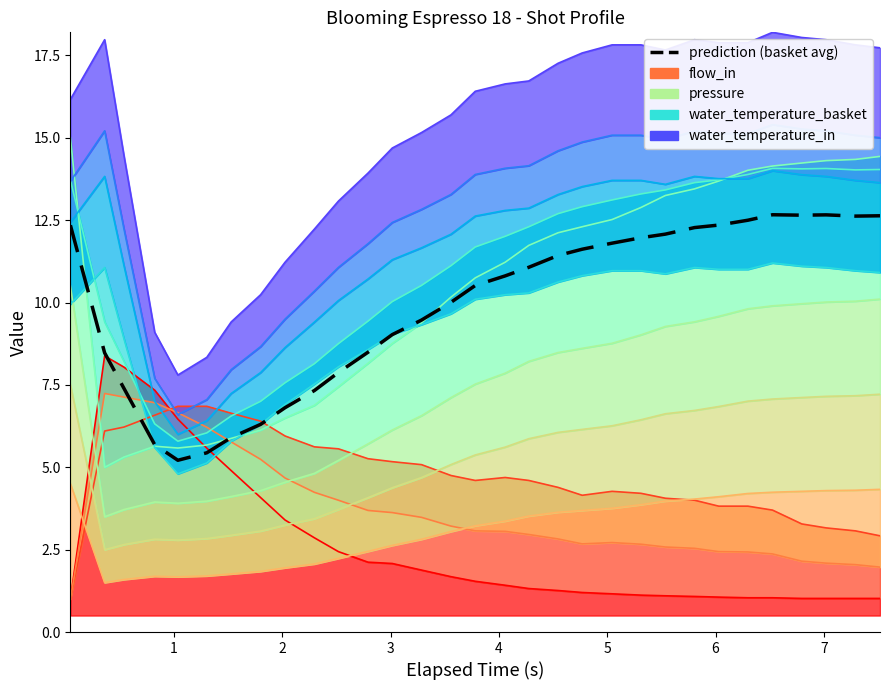

Is it true that the value at 3 is 8.9?

False